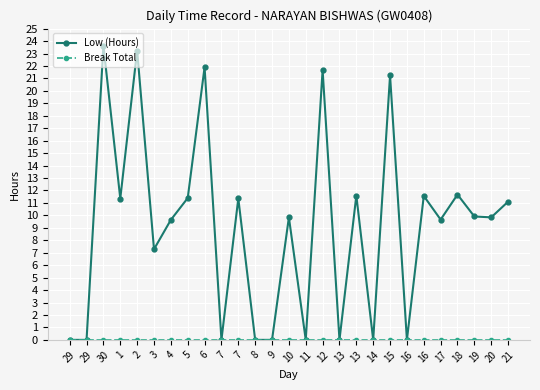

Which series has the widest spread of values?

Low (Hours)